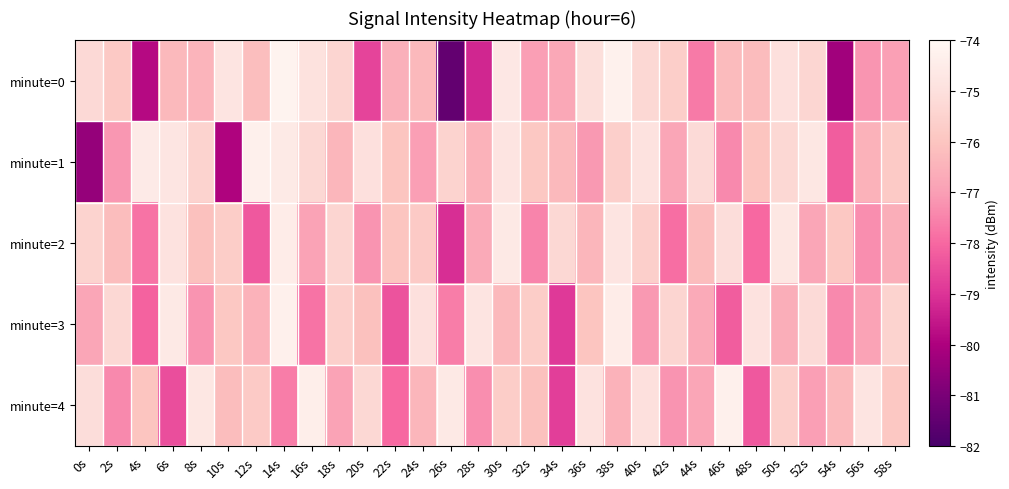

Count the number of categories in the chart.

30